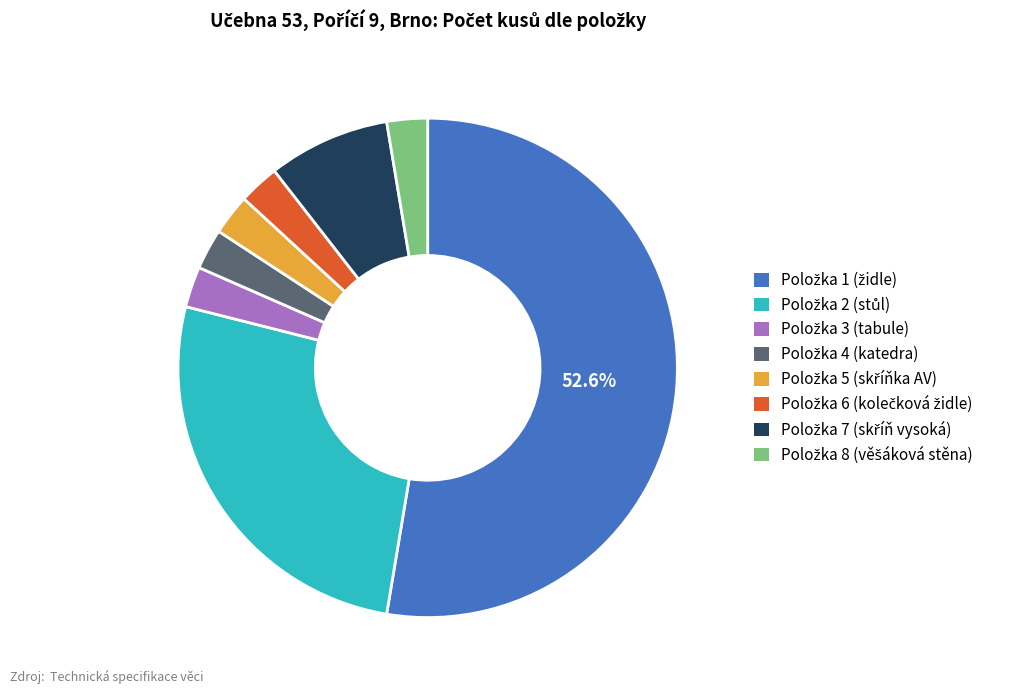

Is there any slice that represents more than half of the pie?

Yes